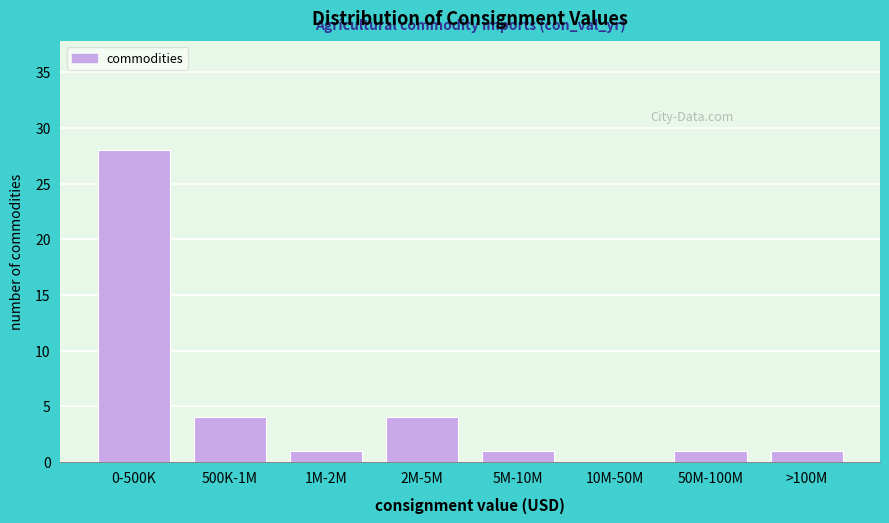

What is the ratio of the value at 5M-10M to the value at 50M-100M?

1.0